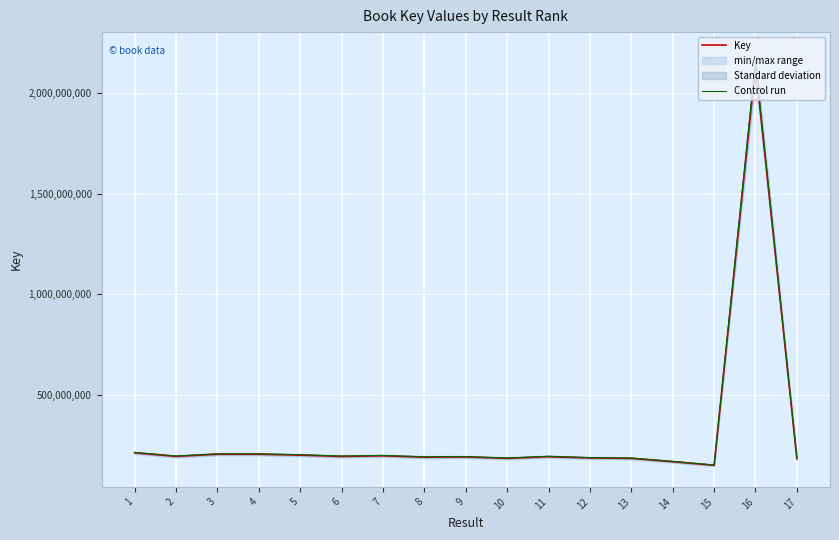

List the series in order of their peak value, highest first.

Control run, Key